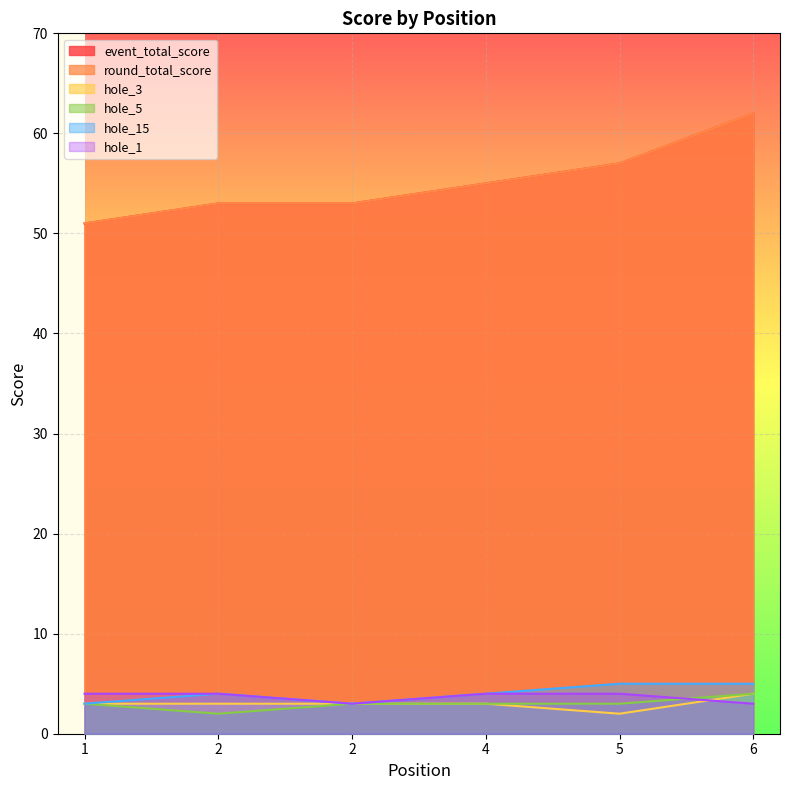

List the labels in order of hole_1 value, largest first.

1, 2, 4, 5, 2, 6